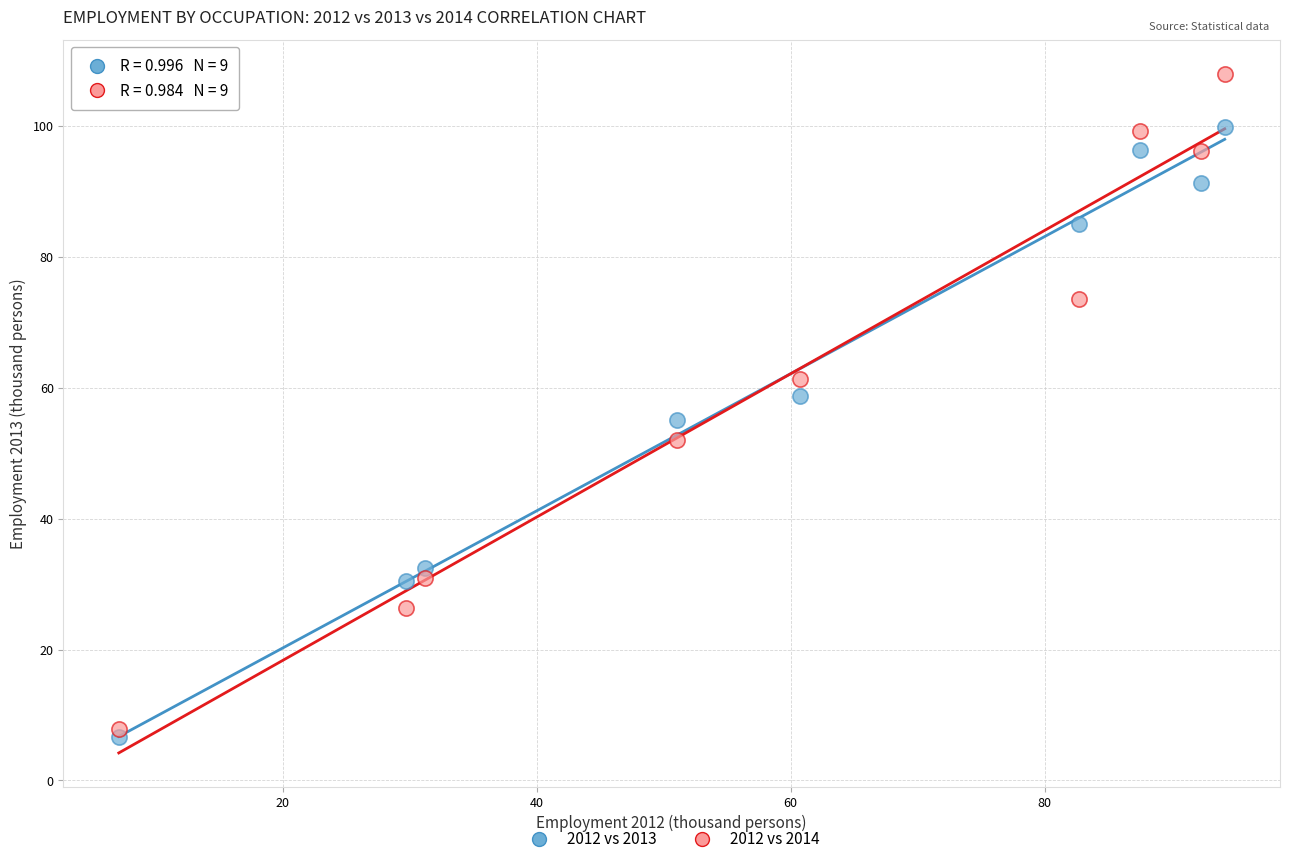

What are all the series names shown in the legend?

2012 vs 2013, 2012 vs 2014